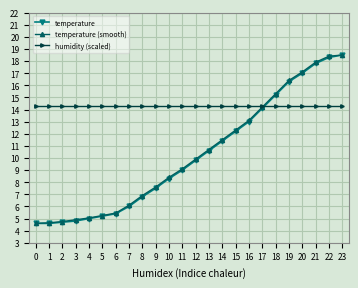

What is the value of the temperature point at the 16th from the left?

12.2